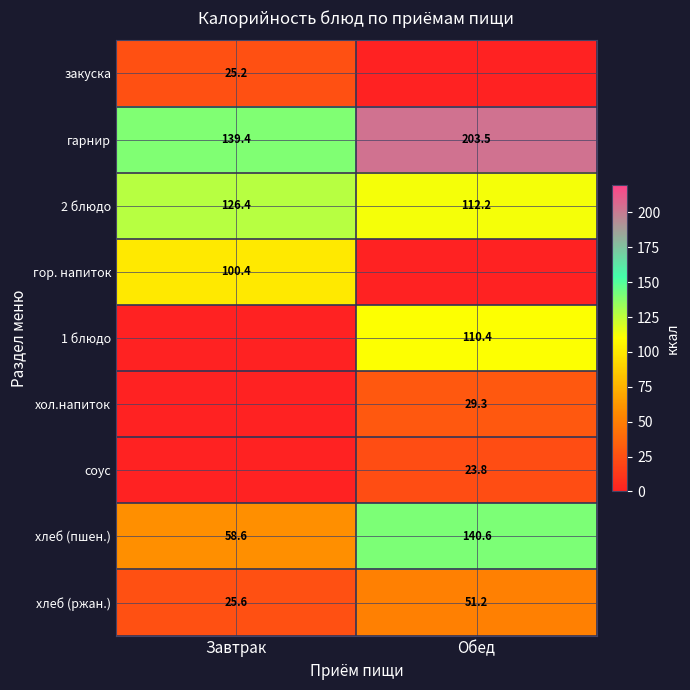

The соус series shows 23.8 at Обед. True or false?

True